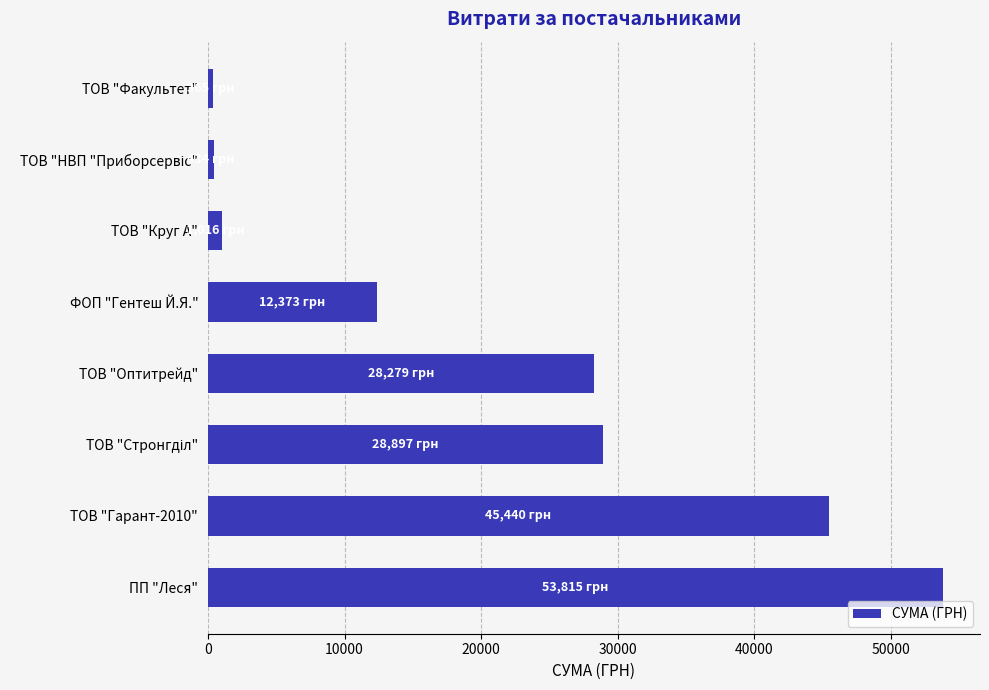

Where is the data nearest to the value 27089?

ТОВ "Оптитрейд"